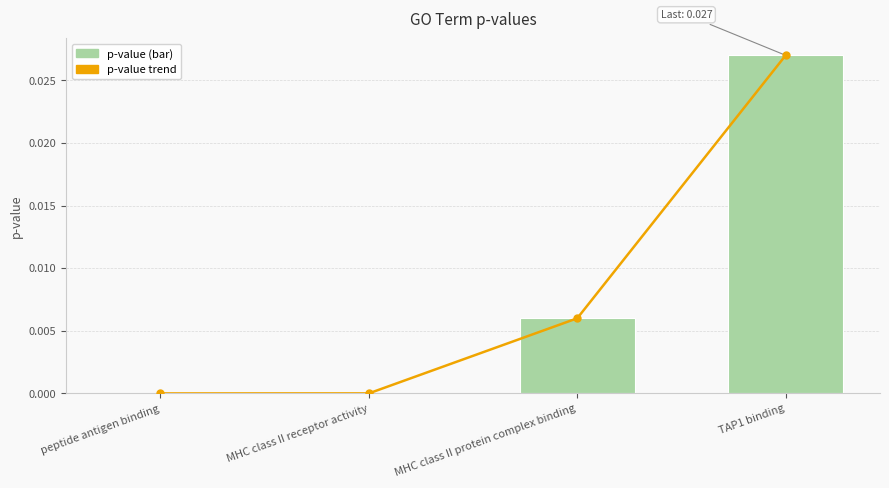

Reading left to right, transcribe all the data shown in this chart.

p-value trend: peptide antigen binding=0.0	MHC class II receptor activity=0.0	MHC class II protein complex binding=0.0	TAP1 binding=0.0
p-value: peptide antigen binding=0.0	MHC class II receptor activity=0.0	MHC class II protein complex binding=0.0	TAP1 binding=0.0